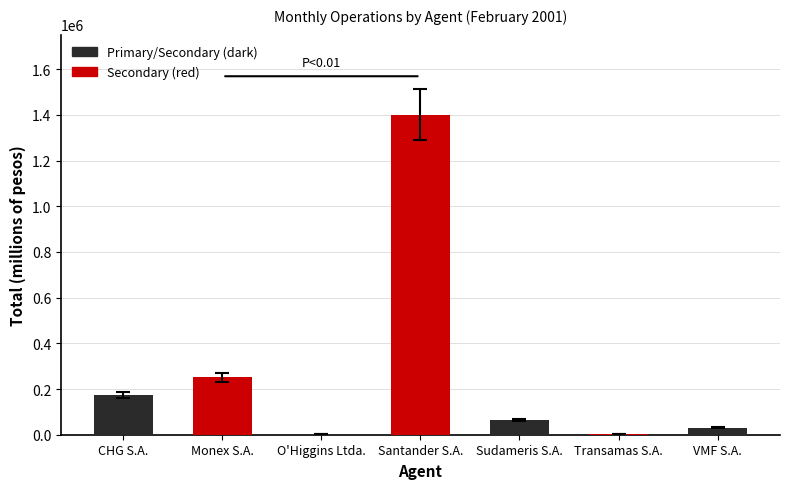

Which category has the highest value across all series?

Santander S.A.